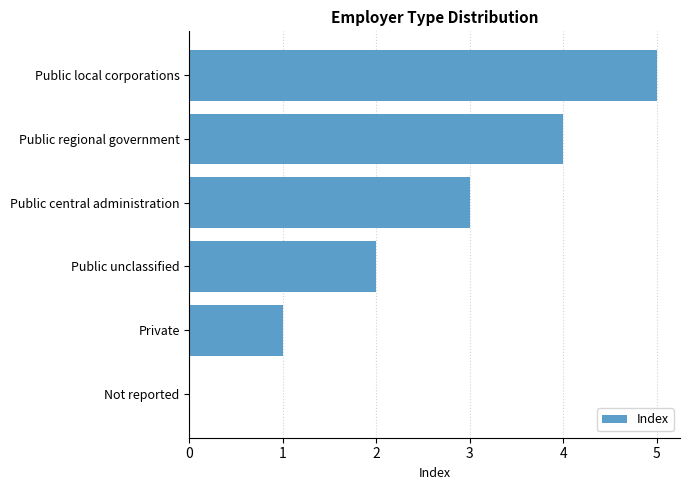

True or false: the data shows 2 at Public regional government.

False